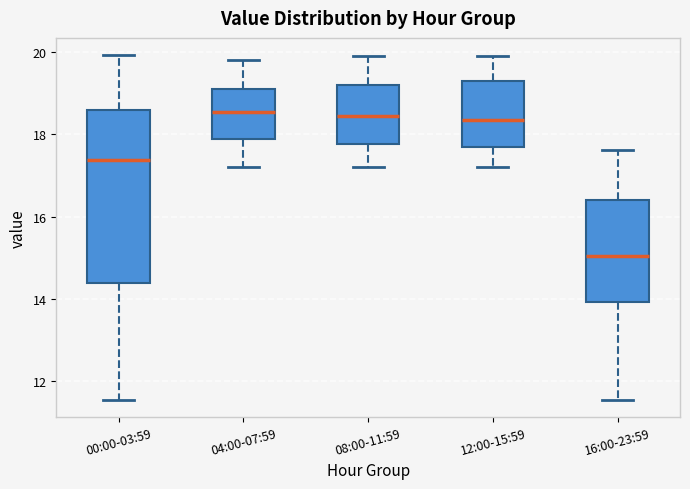

Where is the upper edge of the box for 08:00-11:59 on the y-axis? The values are not printed on the chart, so give them approximately, as read against the axis.

19.2